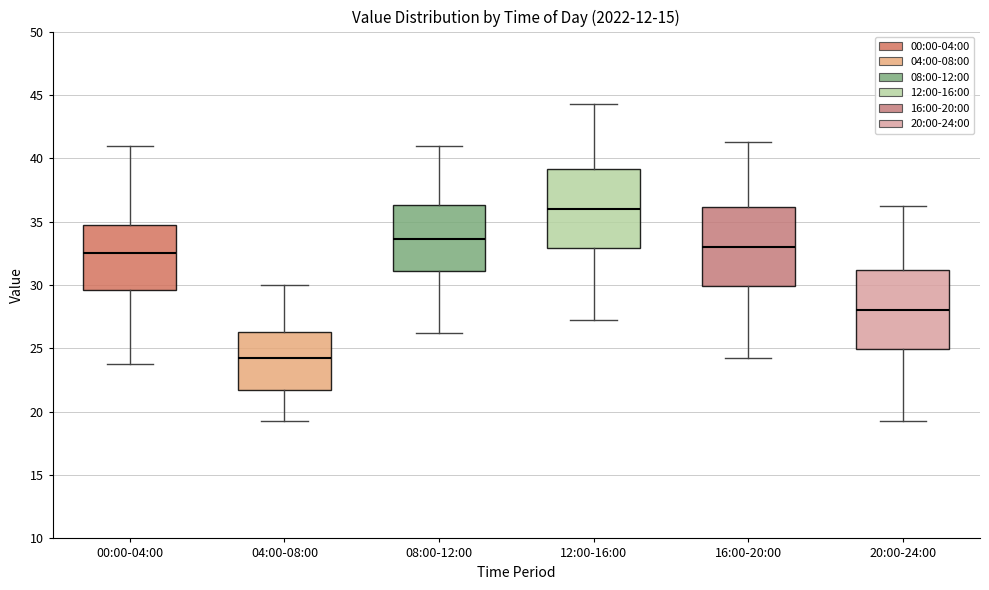

Reading left to right, read every box against the y-axis: the position of its median line, the range the box covers, and the ends of its whiskers. The values are not printed on the chart, so give them approximately, as read against the axis.

00:00-04:00: median 32.5, box 29.5 to 35.0, whiskers 24.0 to 41.0
04:00-08:00: median 24.5, box 22.0 to 26.5, whiskers 19.5 to 30.0
08:00-12:00: median 33.5, box 31.0 to 36.5, whiskers 26.5 to 41.0
12:00-16:00: median 36.0, box 33.0 to 39.0, whiskers 27.5 to 44.5
16:00-20:00: median 33.0, box 30.0 to 36.0, whiskers 24.5 to 41.5
20:00-24:00: median 28.0, box 25.0 to 31.0, whiskers 19.5 to 36.5